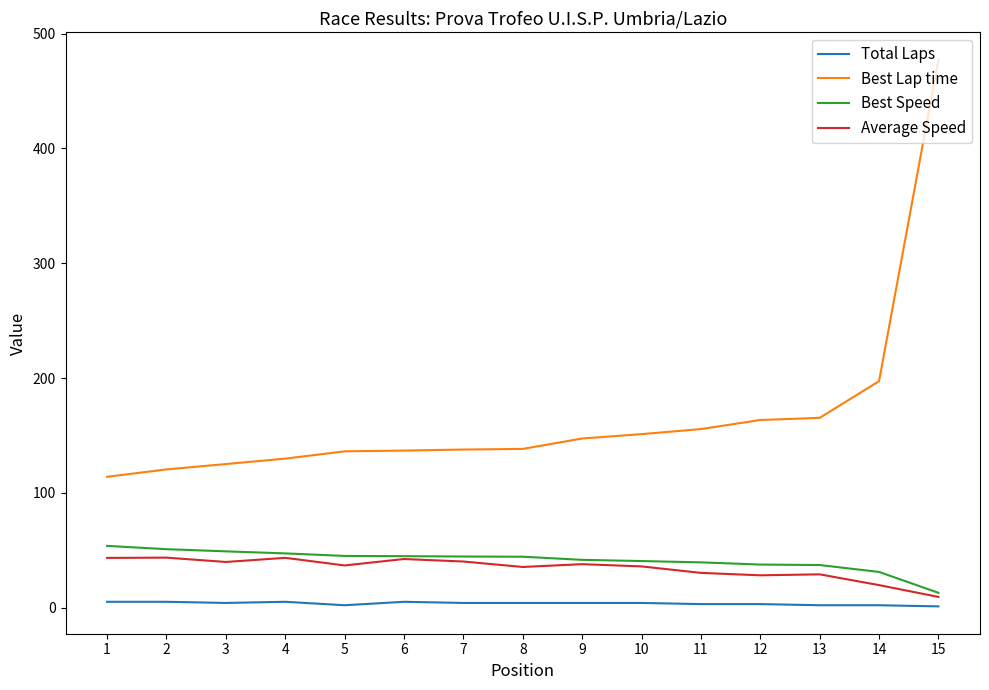

True or false: Total Laps and Average Speed cross at least once.

False